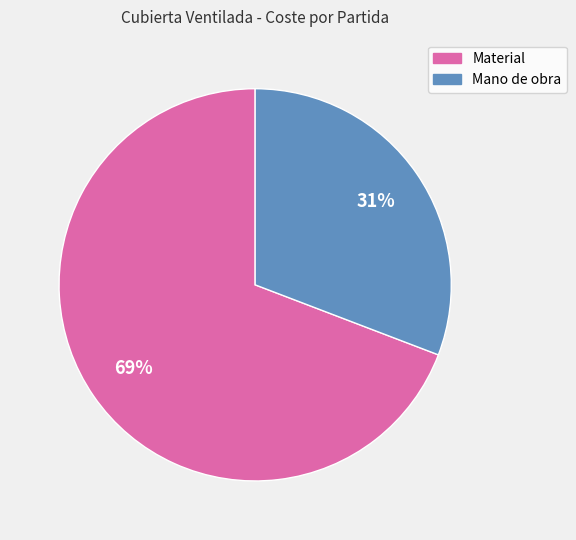

To the nearest percent, what is the average slice percentage?

50%